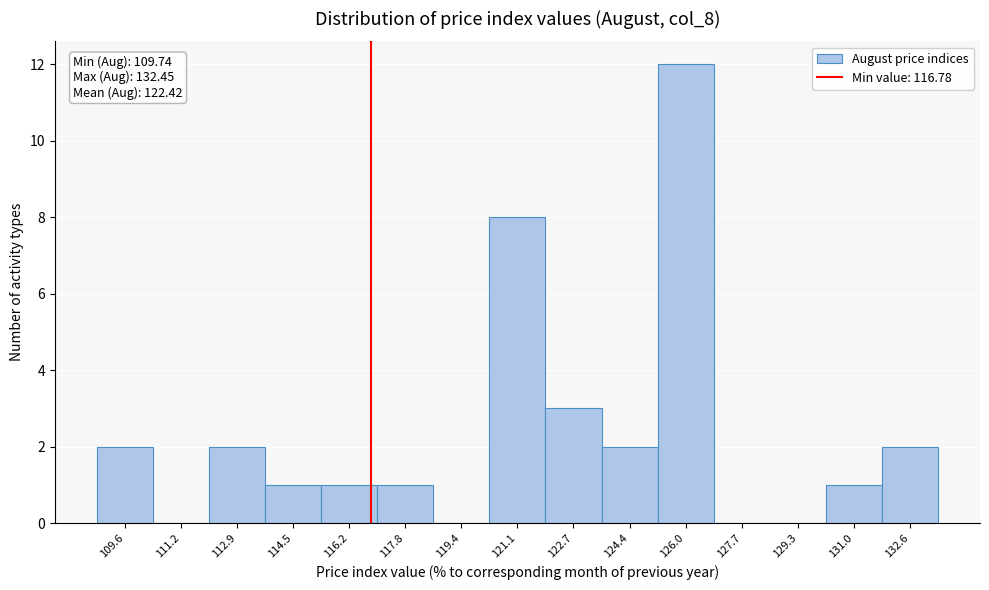

Which range on the x-axis has the tallest bar?

125.2 to 126.8